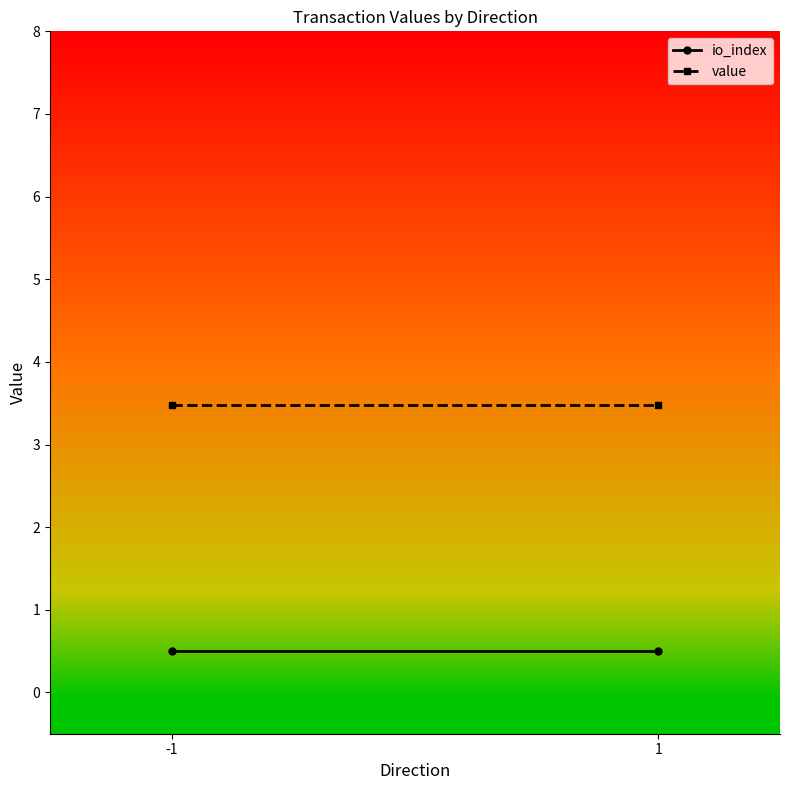

What value does the io_index series have at 1?

0.5